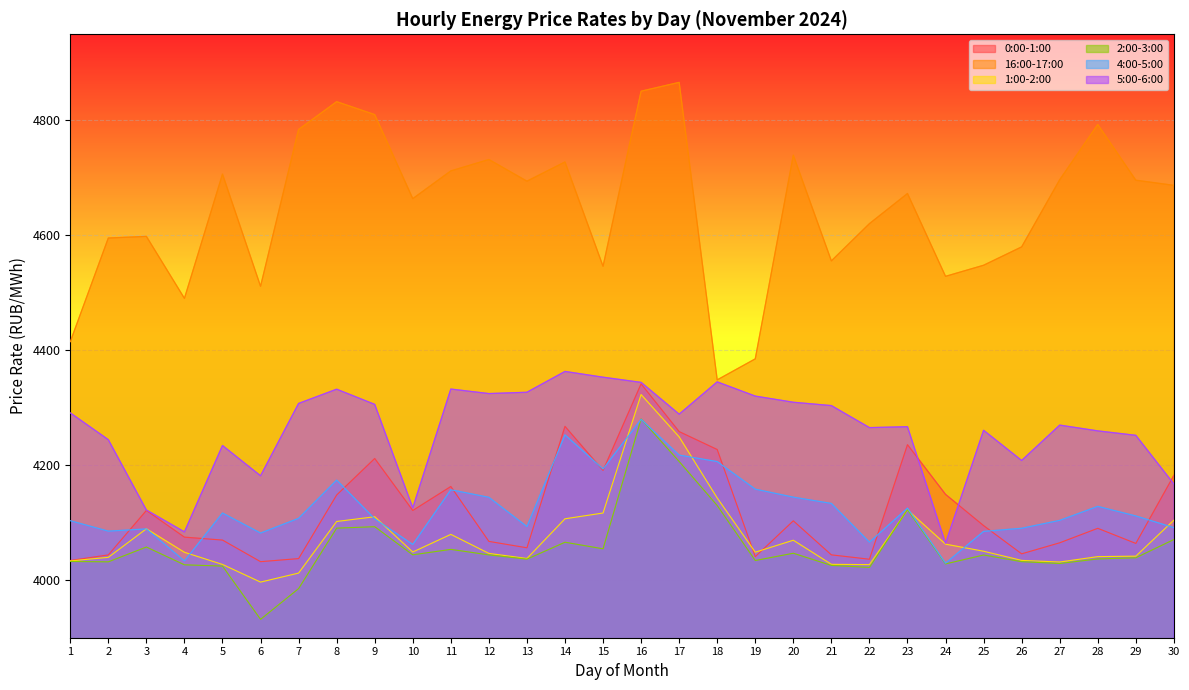

How many lines are shown in the chart?

6